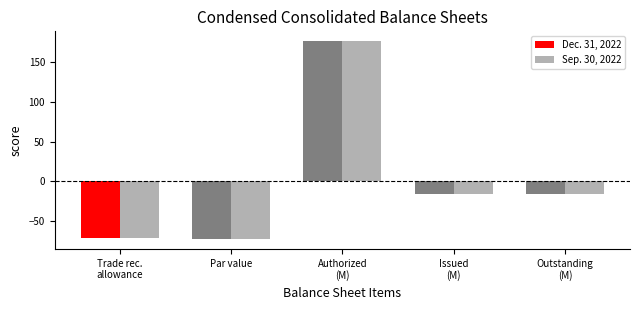

What is the sum of the Sep. 30, 2022 values at Par value and Outstanding
(M)?

-89.2